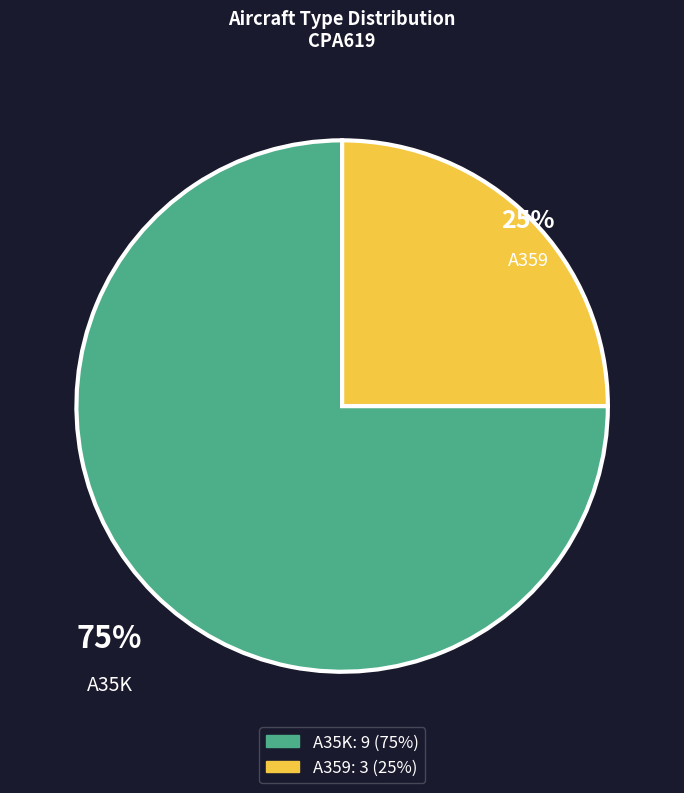

Rank the categories by value from lowest to highest.

A359, A35K